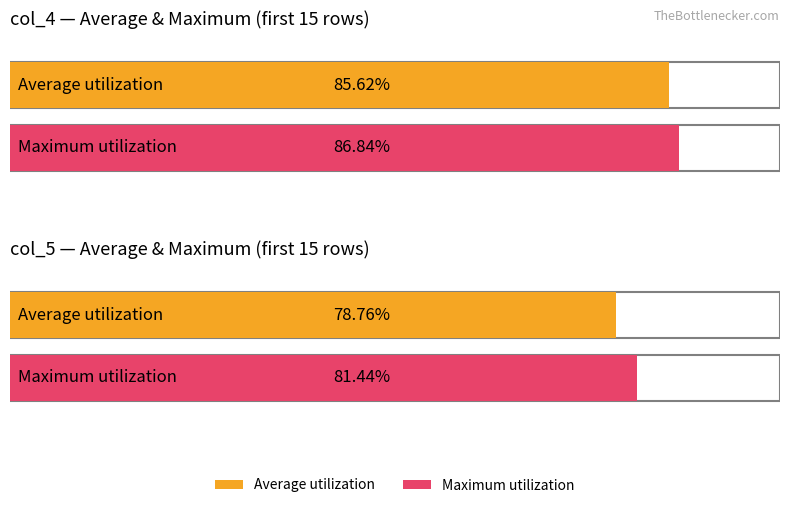

Which series changed the most between 5 and 6?

Average utilization